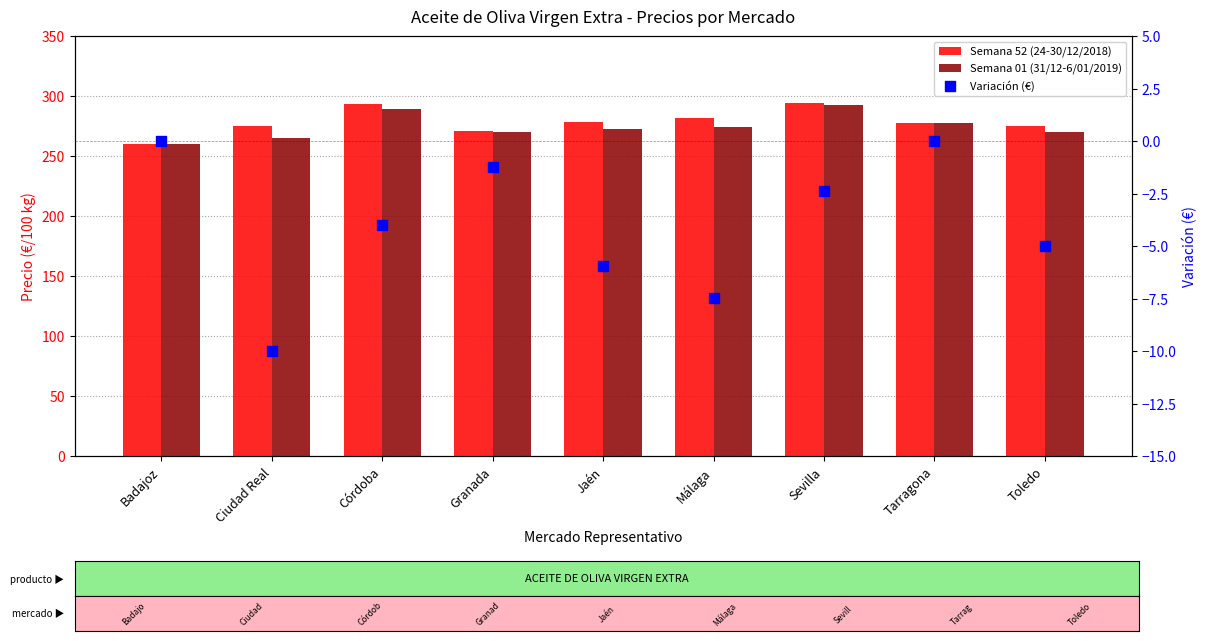

What is the total value across all series at Toledo?

540.0